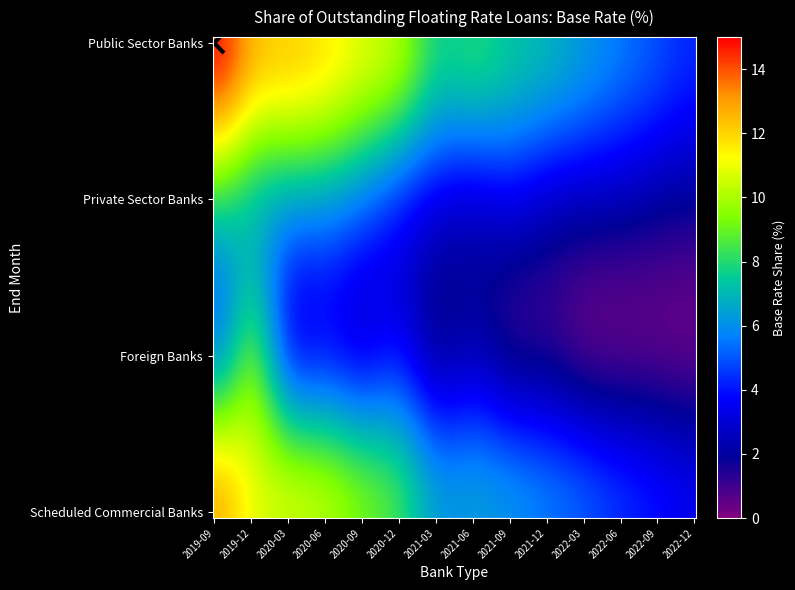

Reading left to right, extract all data points from this chart.

Public Sector Banks: 14.4	12.7	12.0	11.5	10.6	9.7	7.8	7.7	7.3	6.8	6.1	5.5	4.8	4.3
Private Sector Banks: 8.3	7.7	6.8	6.5	5.8	4.7	3.7	3.4	3.5	3.0	2.7	2.5	2.2	2.0
Foreign Banks: 6.8	8.3	5.2	4.5	4.0	4.0	2.7	2.6	2.0	1.7	1.2	1.0	0.9	0.8
Scheduled Commercial Banks: 12.3	11.1	10.3	9.9	9.0	8.1	6.4	6.2	5.9	5.4	4.9	4.3	3.8	3.4